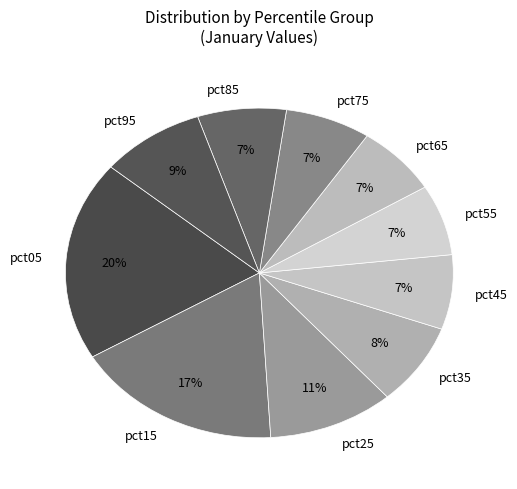

Is it true that pct25 is 11% of the pie?

True